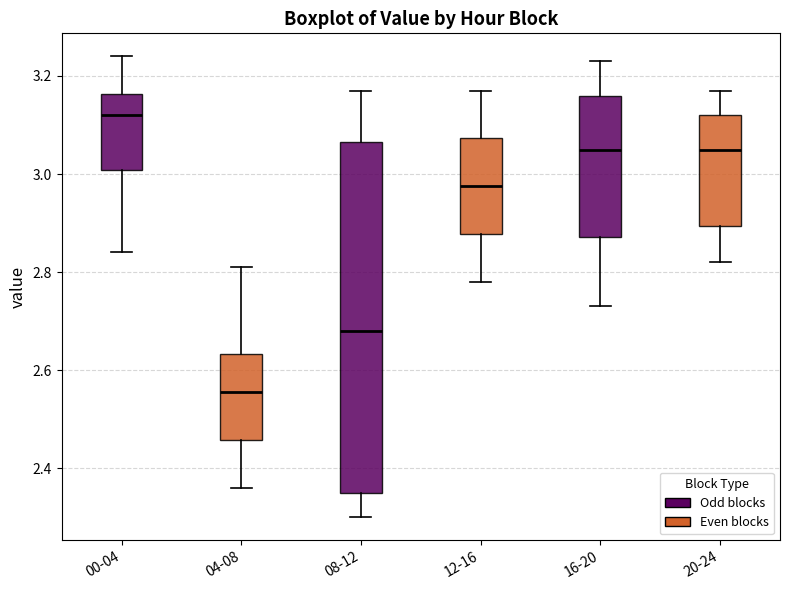

Which box is the tallest, from its lower edge to its upper edge?

08-12